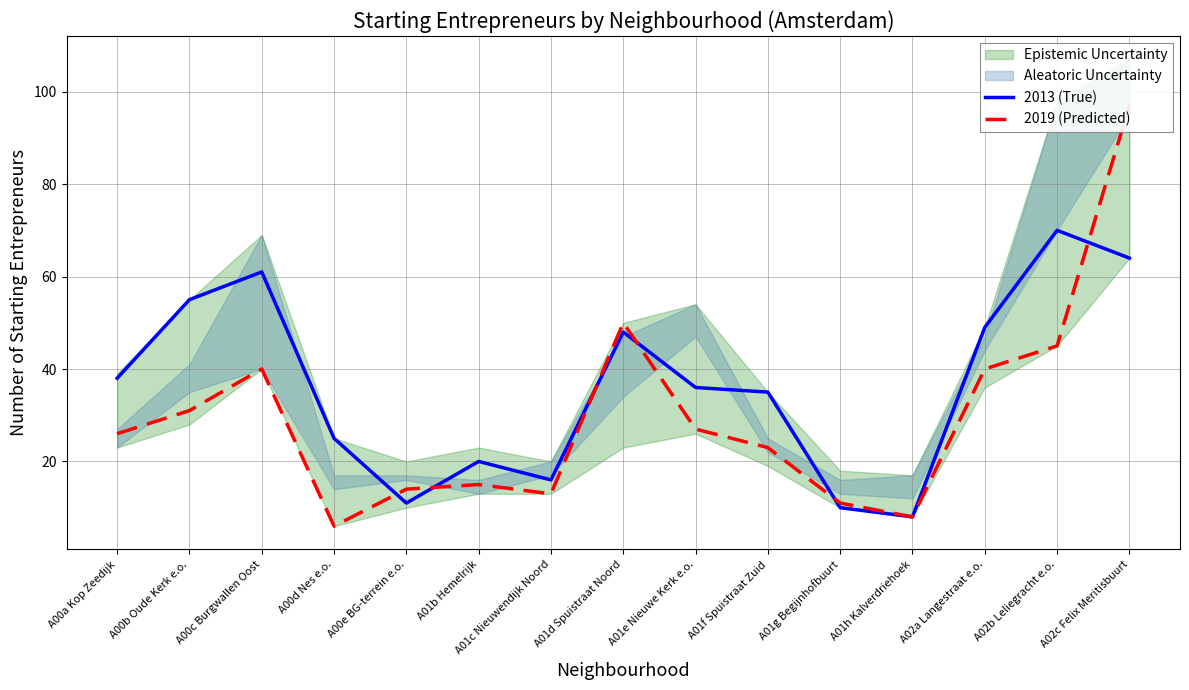

Reading left to right, what are all the values shown in this chart?

2013 (True): 38	55	61	25	11	20	16	48	36	35	10	8	49	70	64
2019 (Predicted): 26	31	40	6	14	15	13	50	27	23	11	8	40	45	97